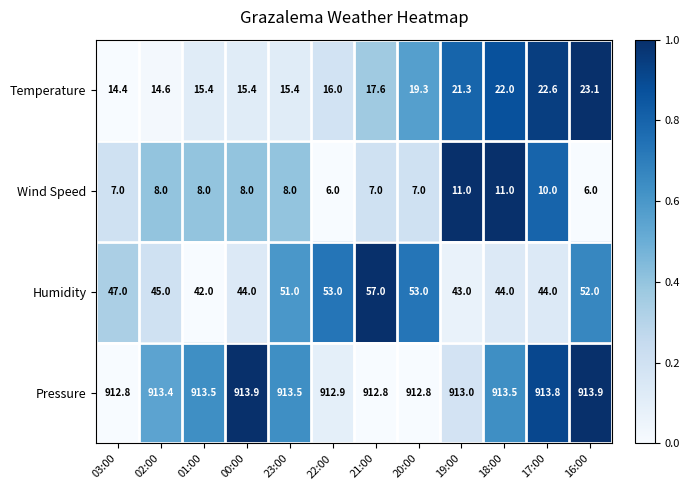

Which series has the largest total across all categories?

Pressure